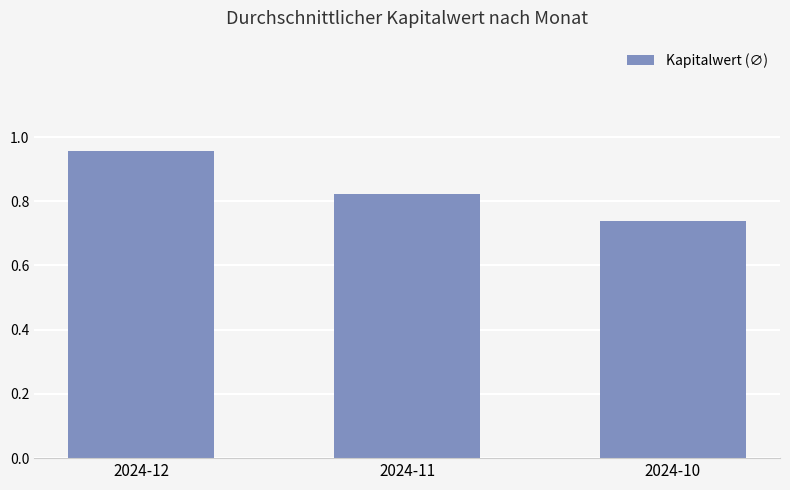

At which category does the chart reach its minimum across all series?

2024-10